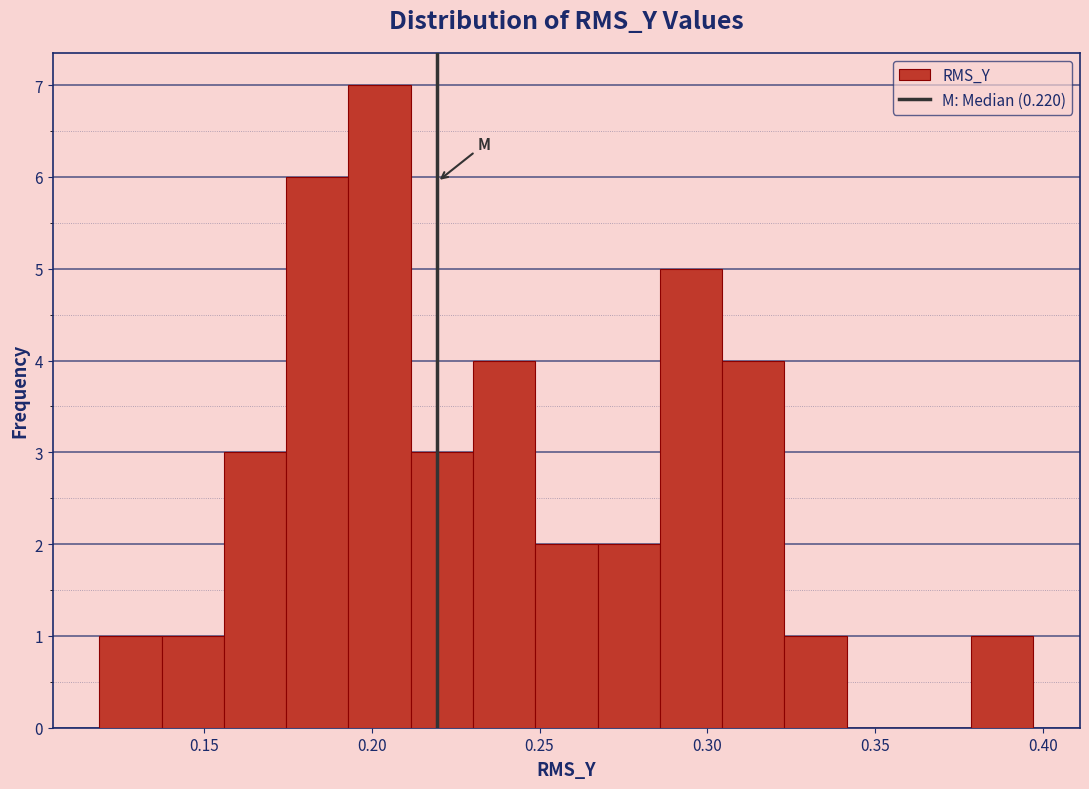

Read against the x-axis, roughly where is the centre of the tallest bar?

0.200